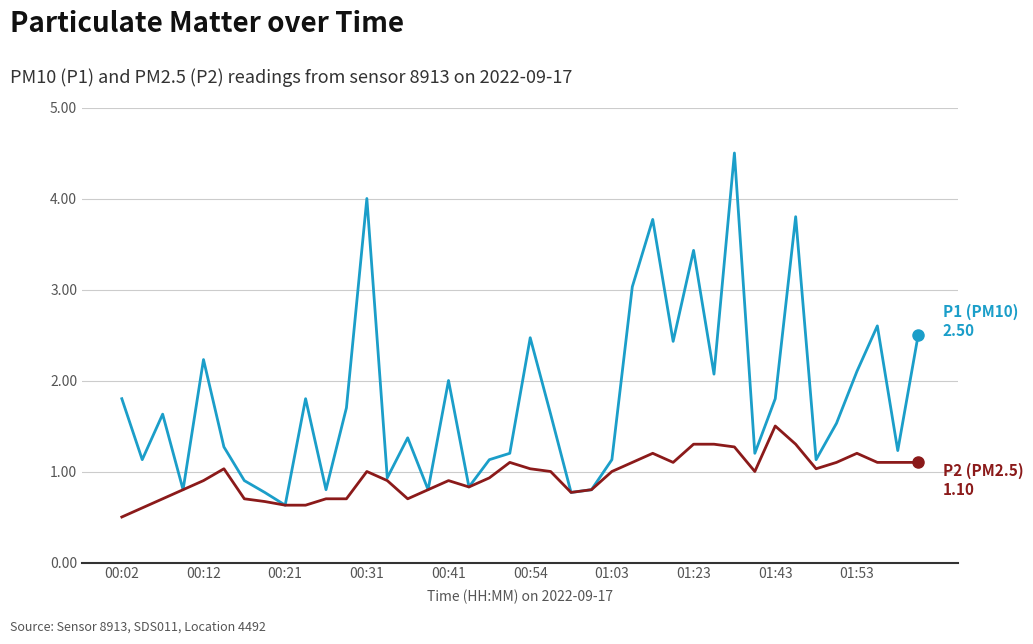

How many lines are shown in the chart?

2